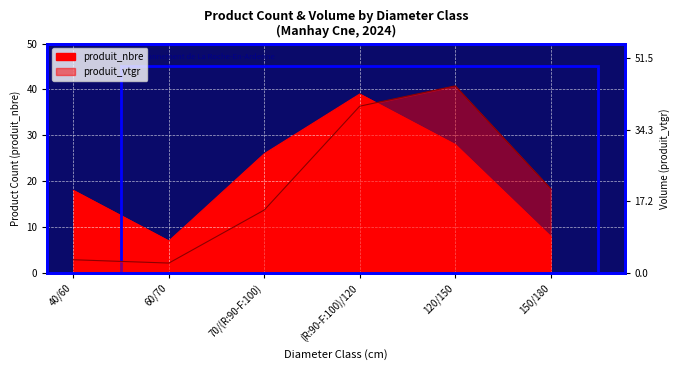

Reading left to right, list all the values displayed in this chart.

produit_nbre: 40/60=18.0	60/70=7.0	70/(R:90-F:100)=26.0	(R:90-F:100)/120=39.0	120/150=28.0	150/180=8.0
produit_vtgr: 40/60=3.2	60/70=2.4	70/(R:90-F:100)=15.1	(R:90-F:100)/120=40.0	120/150=44.9	150/180=20.2